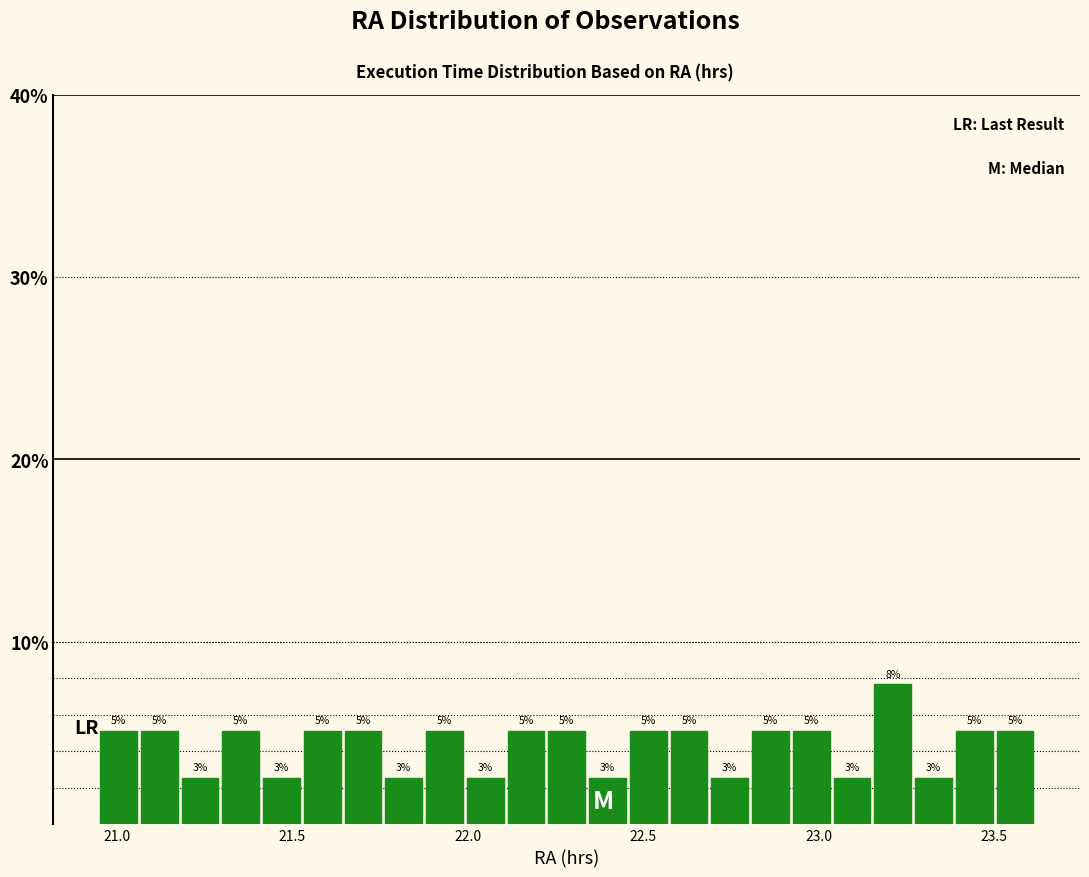

Around what value on the x-axis is the tallest bar? Give the approximate position of its centre, as read against the axis.

23.20